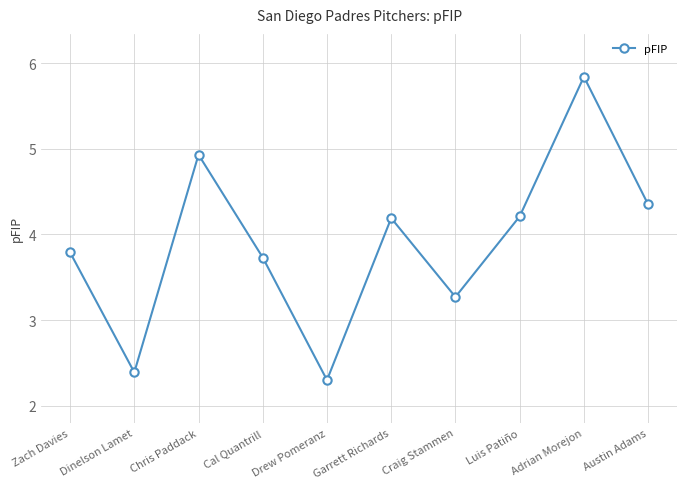

How many categories are shown in the chart?

10